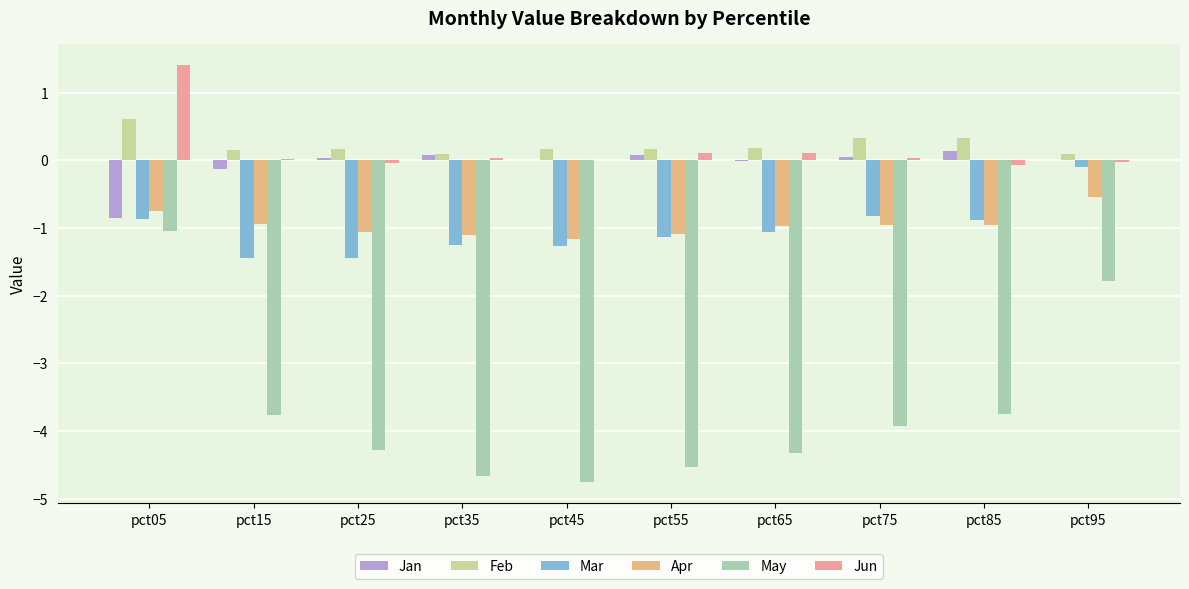

How many data points in Mar are above -1?

4